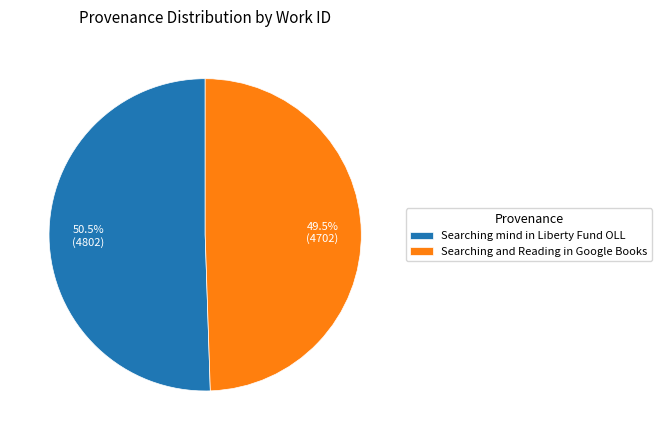

Which category accounts for the majority?

Searching mind in Liberty Fund OLL